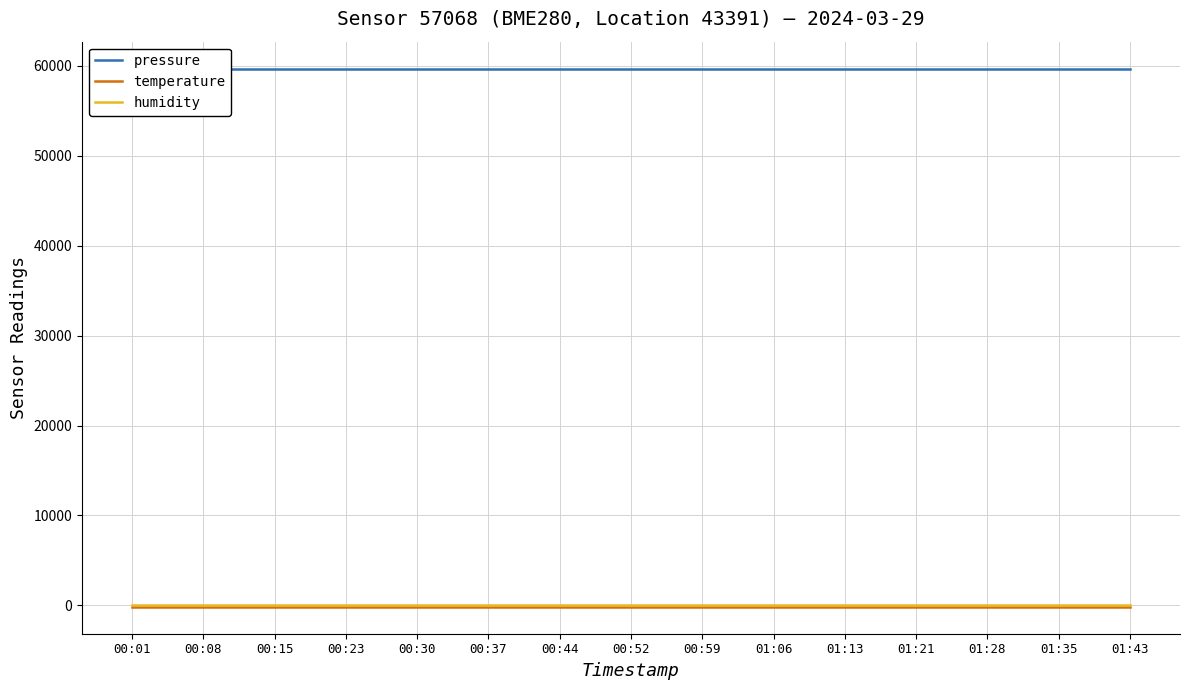

Which series has the largest range (max minus min)?

pressure